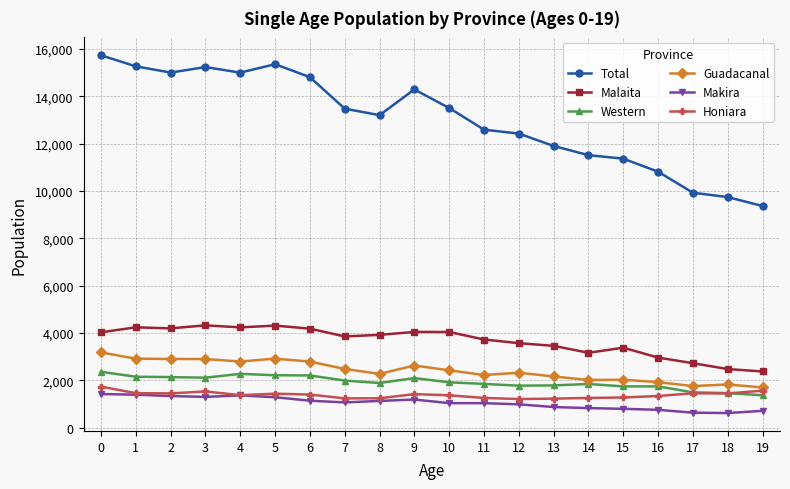

What is the lowest value of the Western series?

1374